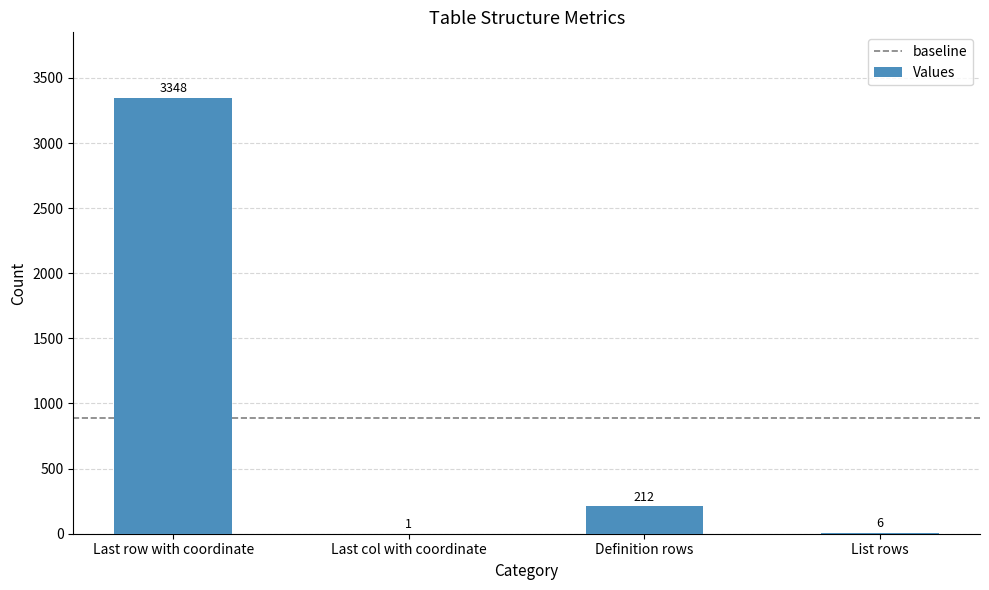

Is it true that the value at Last row with coordinate is 3348?

True